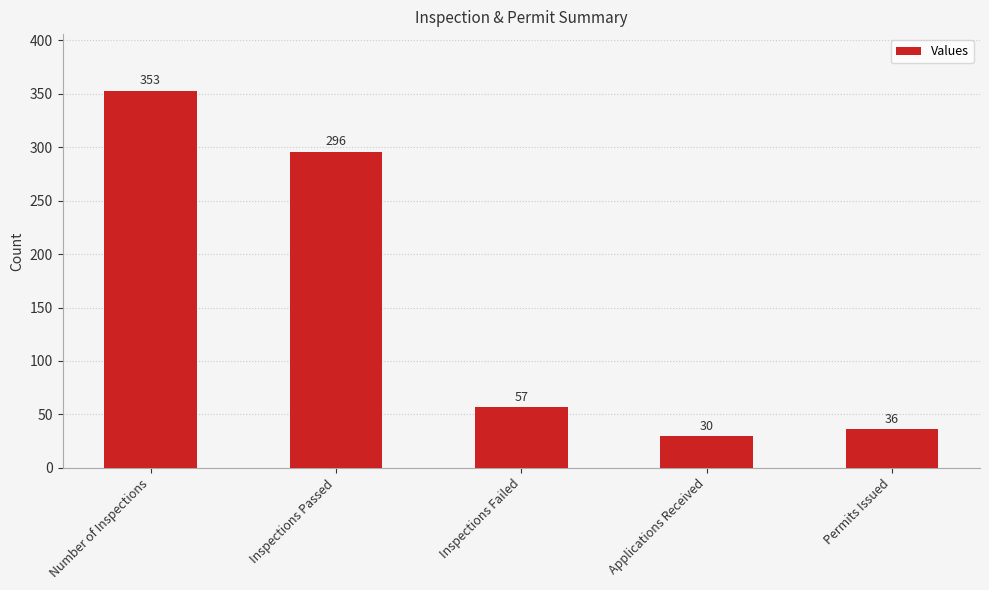

How many categories are shown in the chart?

5